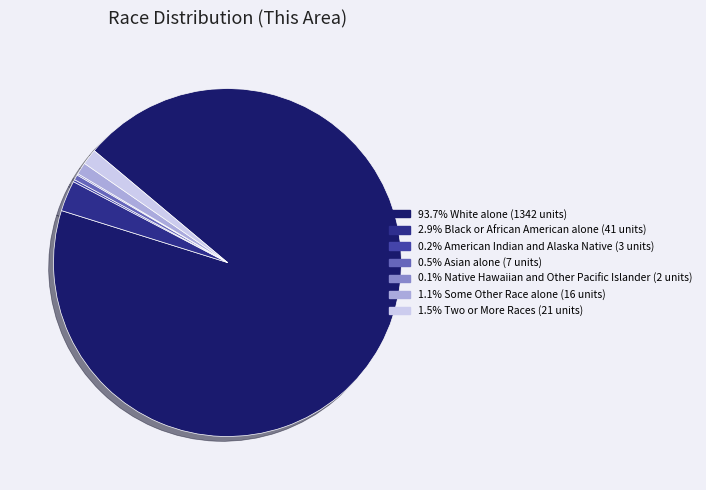

Approximately how many times larger is the value at 1.1% Some Other Race alone (16 units) compared to 2.9% Black or African American alone (41 units)?

0.4